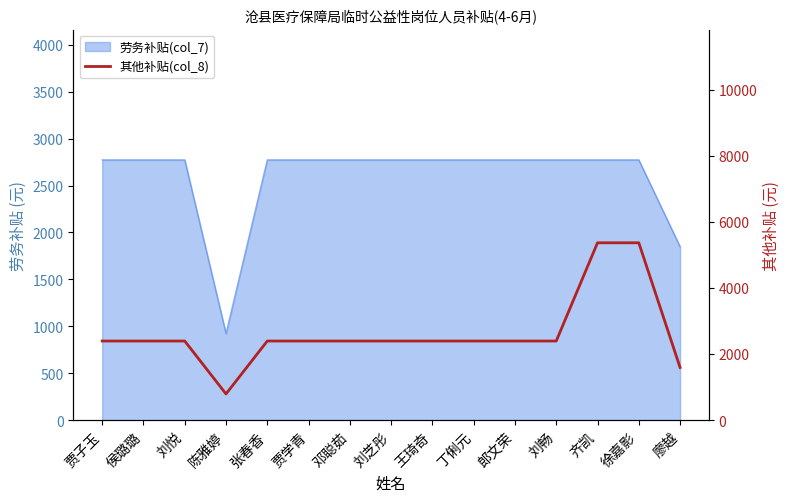

List the labels in order of value, smallest first.

陈雅婷, 廖越, 贾子玉, 侯璐璐, 刘悦, 张春香, 贾学青, 邓聪茹, 刘芝彤, 王琦奇, 丁俐元, 郎文荣, 刘畅, 齐凯, 徐嘉影